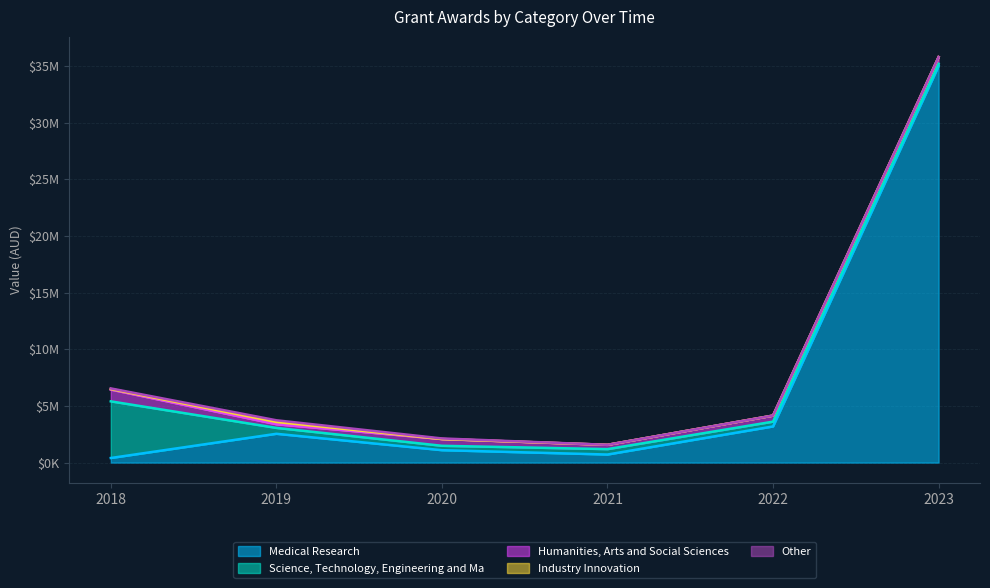

At 2021, list the series in order from smallest to largest.

Industry Innovation, Other, Humanities, Arts and Social Sciences, Science, Technology, Engineering and Ma, Medical Research